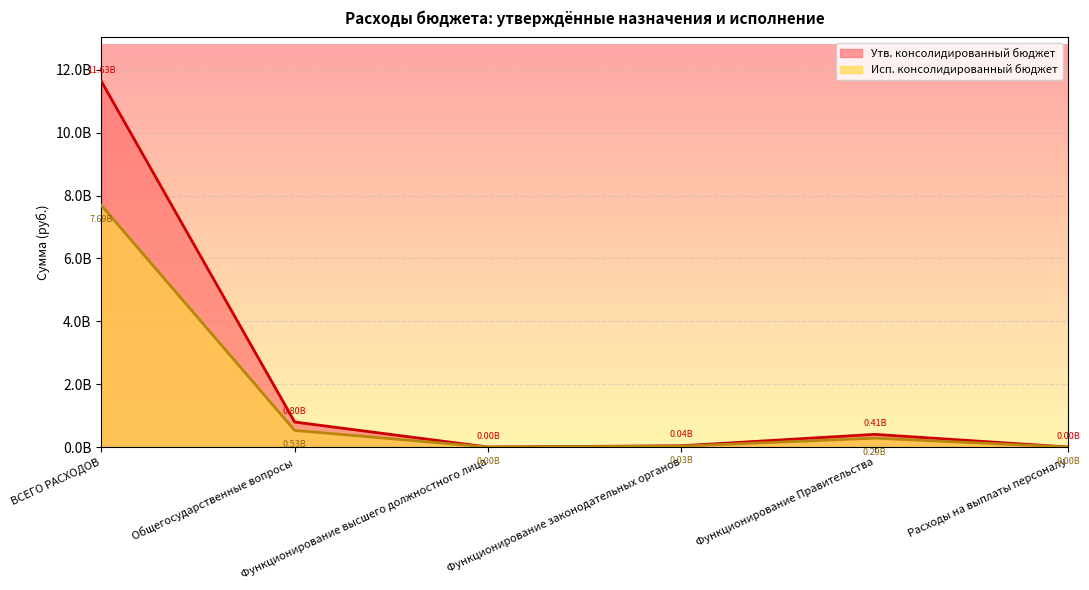

Does the chart display data point markers on the line(s)?

No